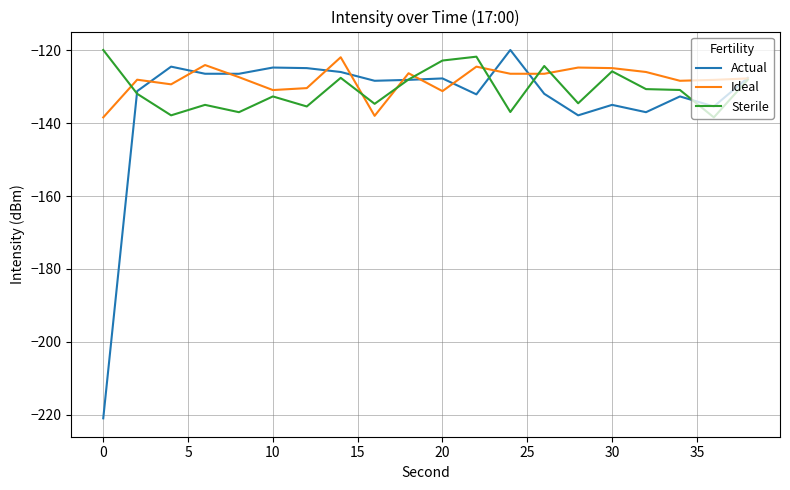

What is the maximum value for Actual?

-119.9